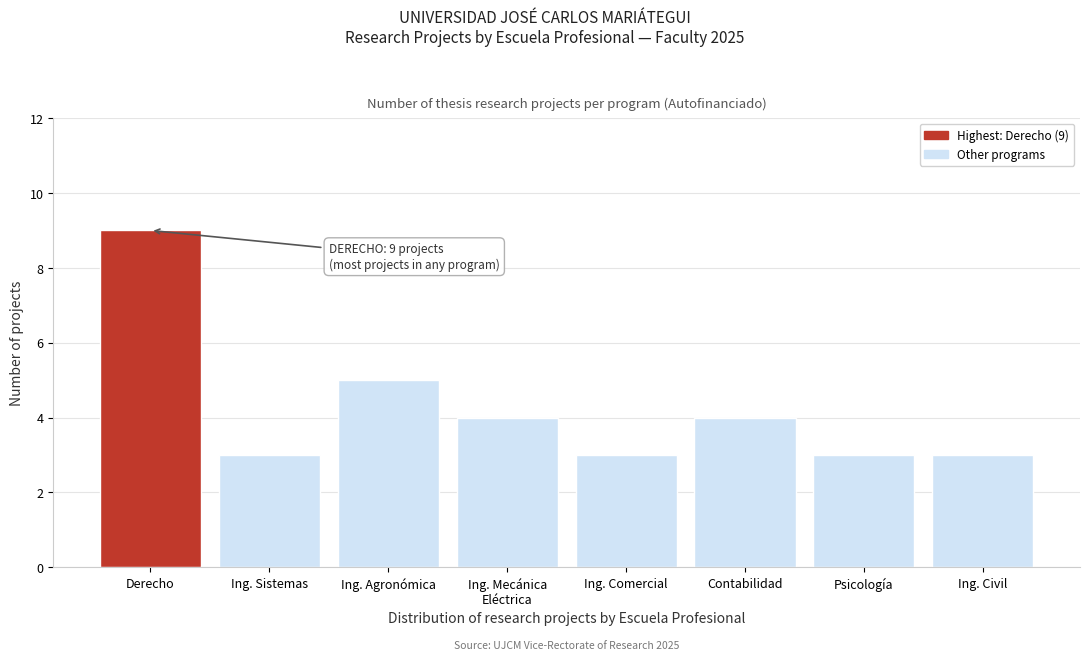

Reading left to right, transcribe all the data shown in this chart.

9	3	5	4	3	4	3	3